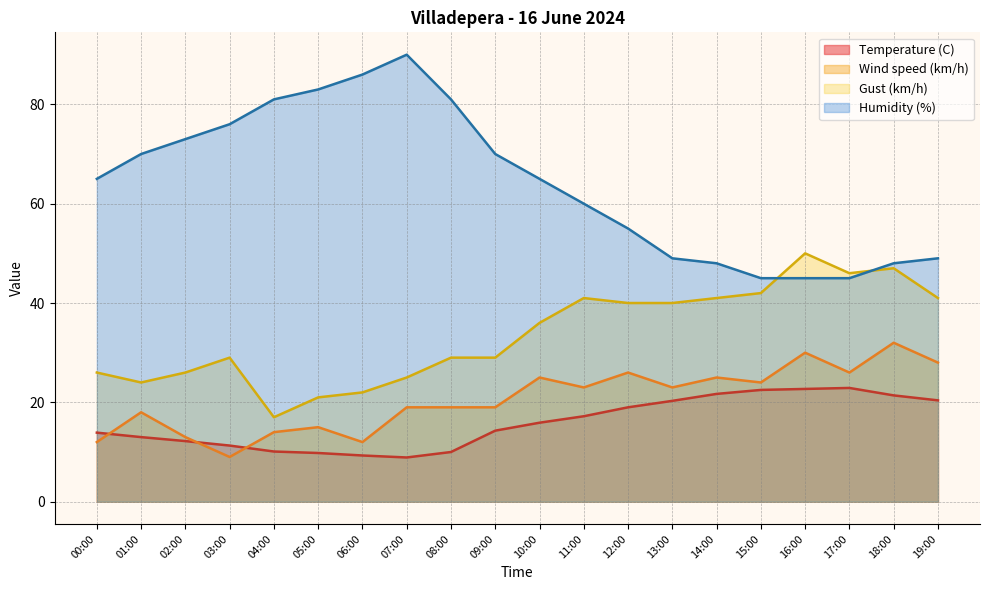

At which category does Gust (km/h) reach its first local peak?

03:00